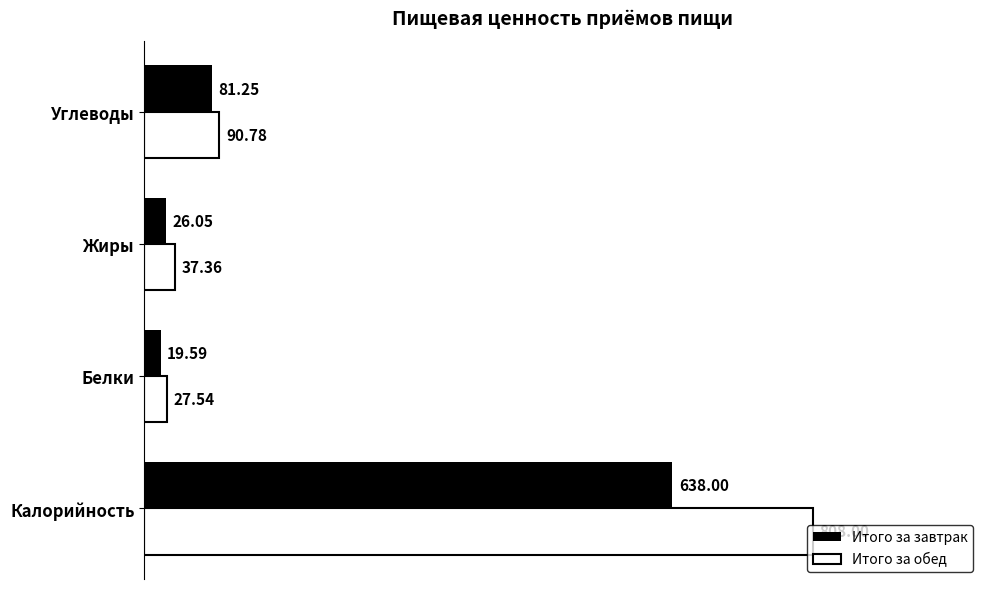

What is the spread (max minus min) of values at Углеводы?

9.5